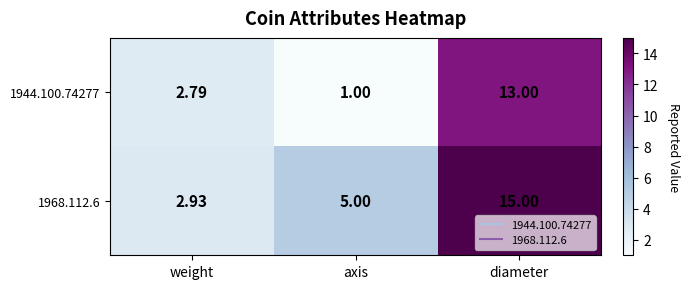

At which category does the chart reach its peak across all series?

diameter